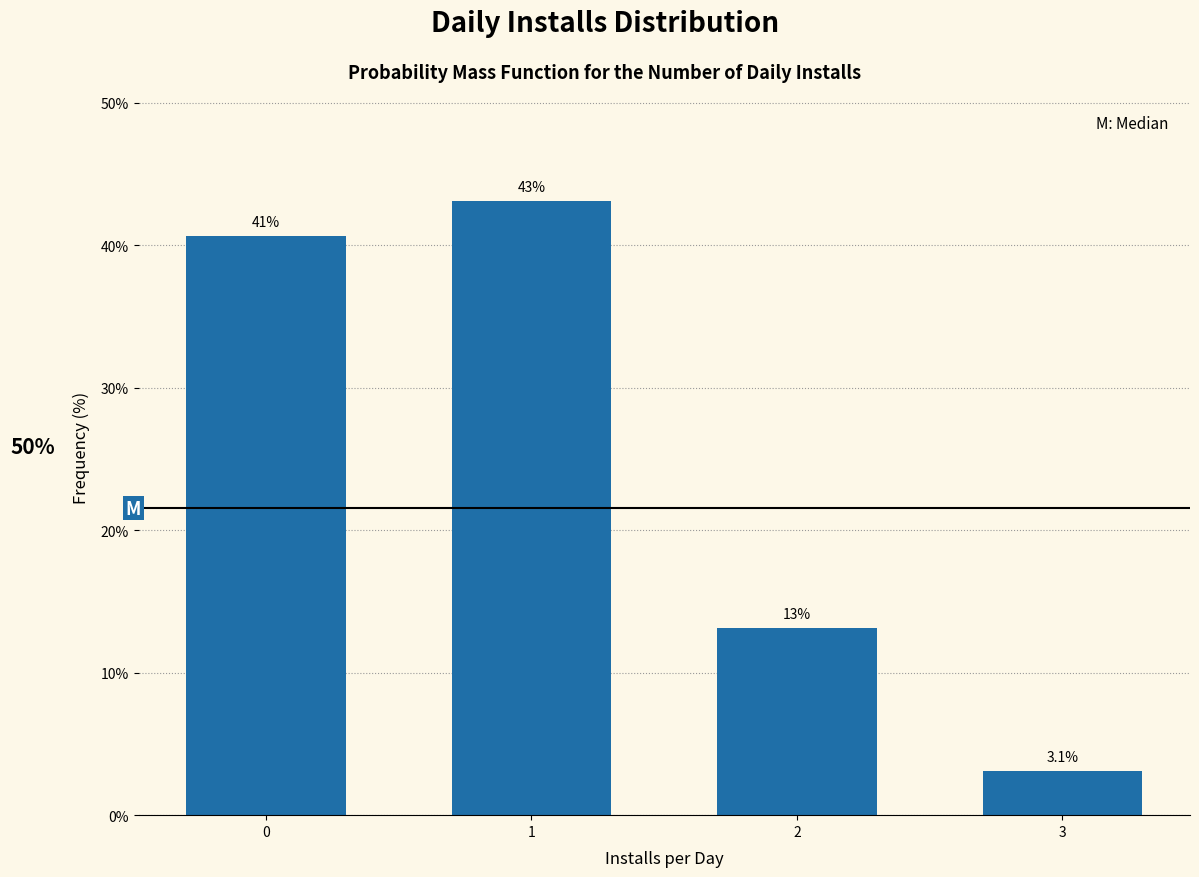

Reading left to right, extract all data points from this chart.

40.6	43.1	13.1	3.1